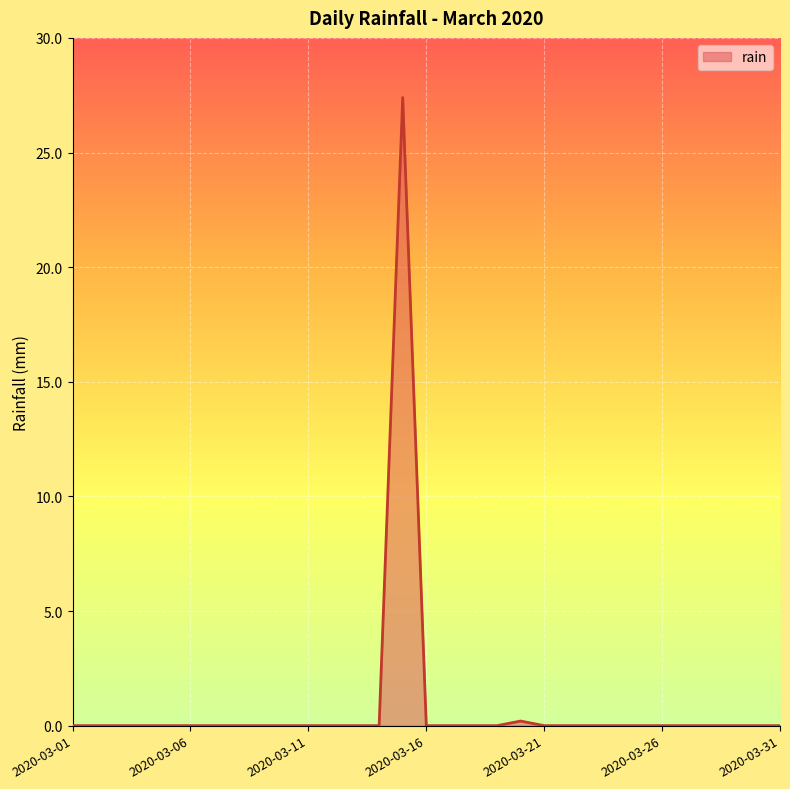

What is the average value?

0.9